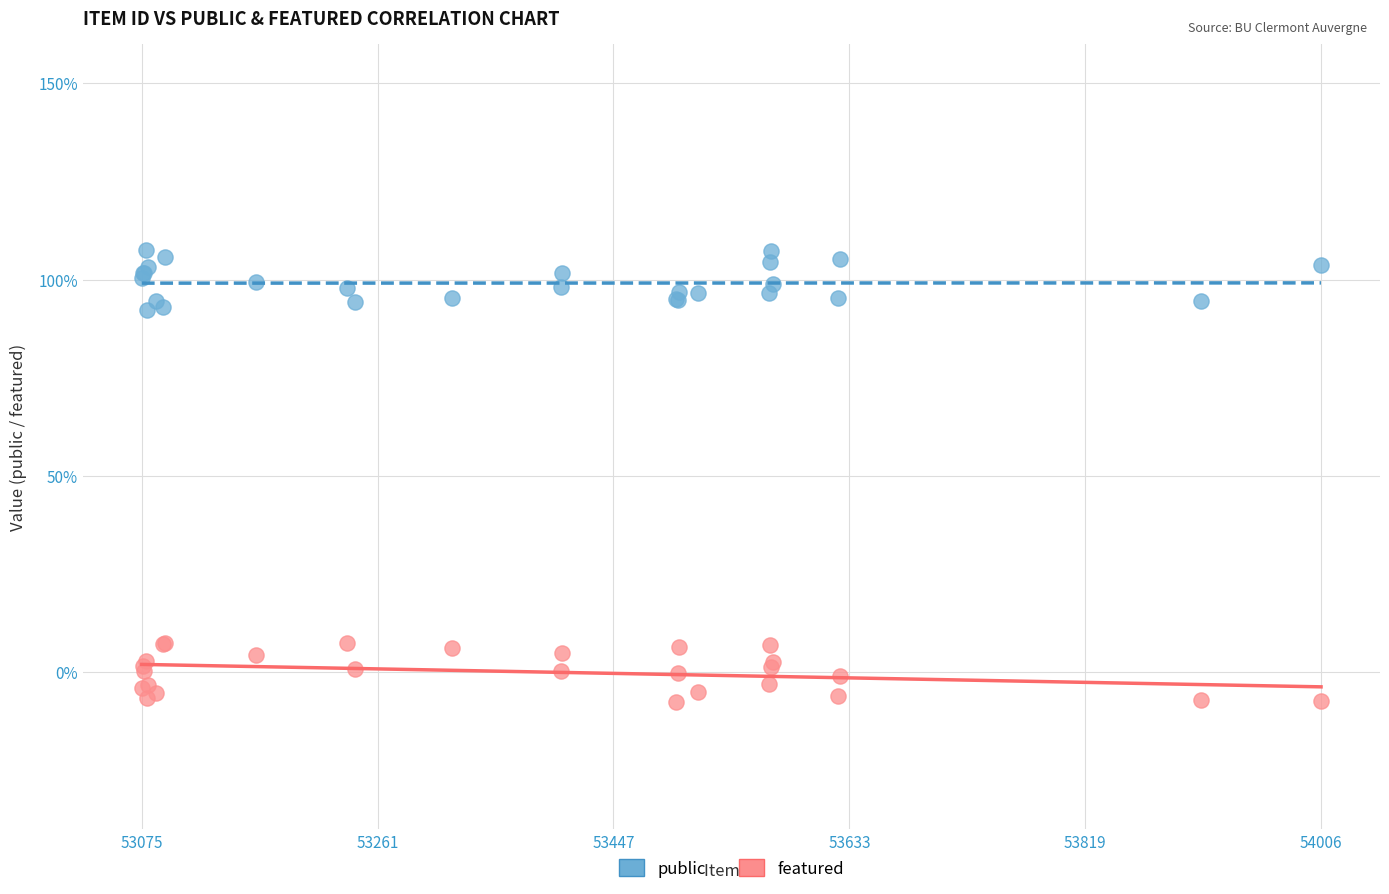

What are all the series names shown in the legend?

public, featured